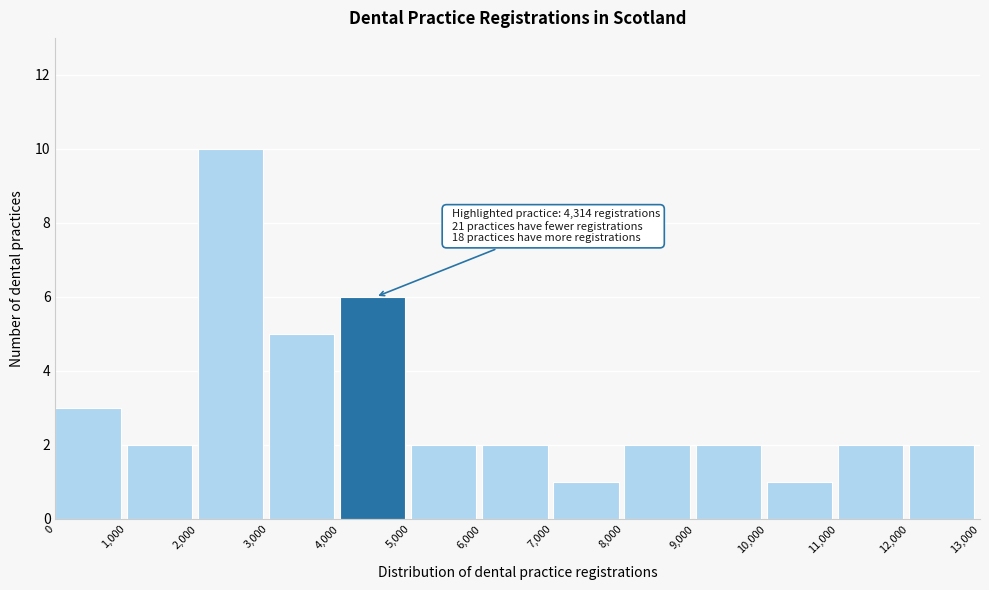

Over which range of the x-axis is the bar tallest?

2,000 to 3,000